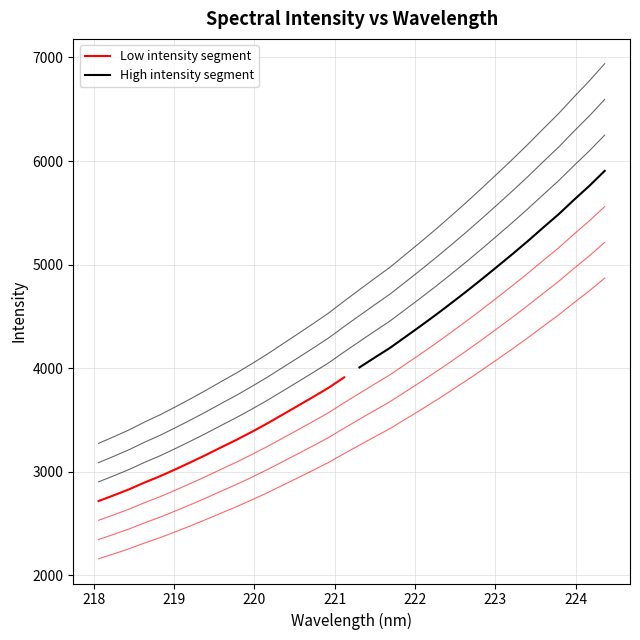

Which has a higher value, 219 or 218?

219